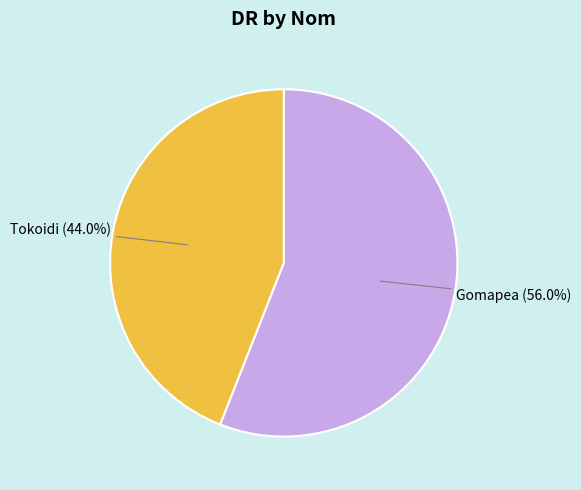

Between Gomapea (56.0%) and Tokoidi (44.0%), which is larger?

Gomapea (56.0%)